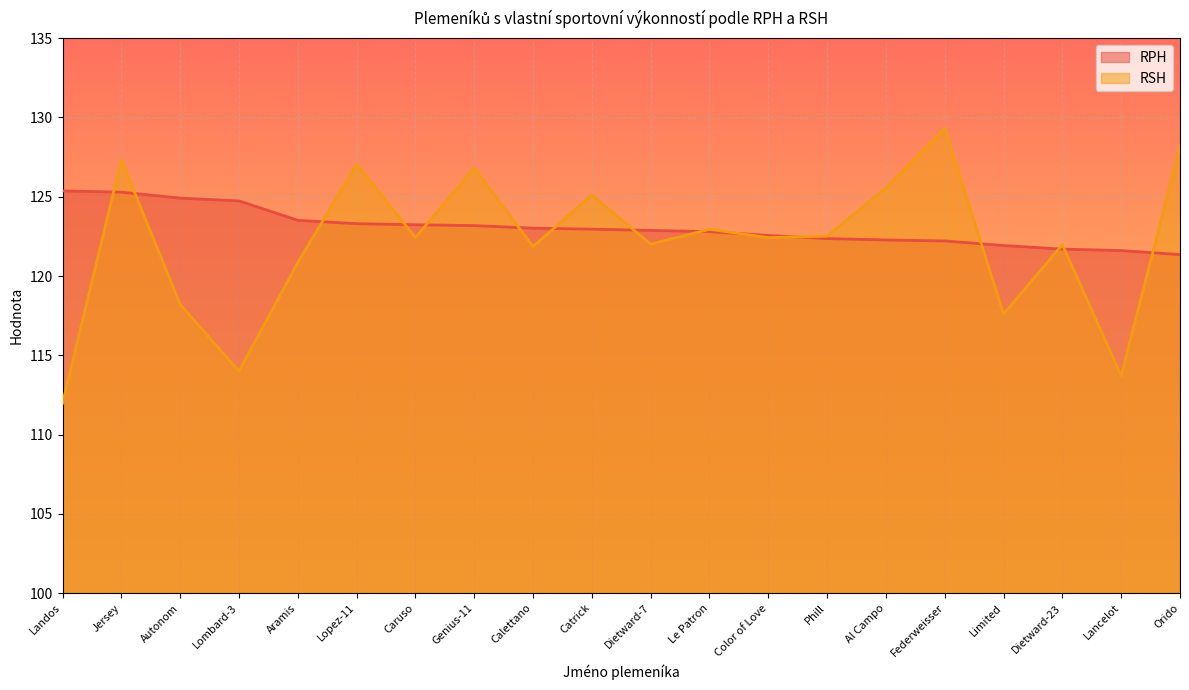

Reading right to left, list all the values displayed in this chart.

RPH: 121.4	121.6	121.7	121.9	122.2	122.3	122.4	122.6	122.8	122.9	123.0	123.0	123.2	123.2	123.3	123.5	124.7	124.9	125.3	125.4
RSH: 128.2	113.7	122.0	117.6	129.3	125.6	122.5	122.4	122.9	122.0	125.1	121.9	126.8	122.4	127.0	120.8	114.0	118.2	127.3	112.0